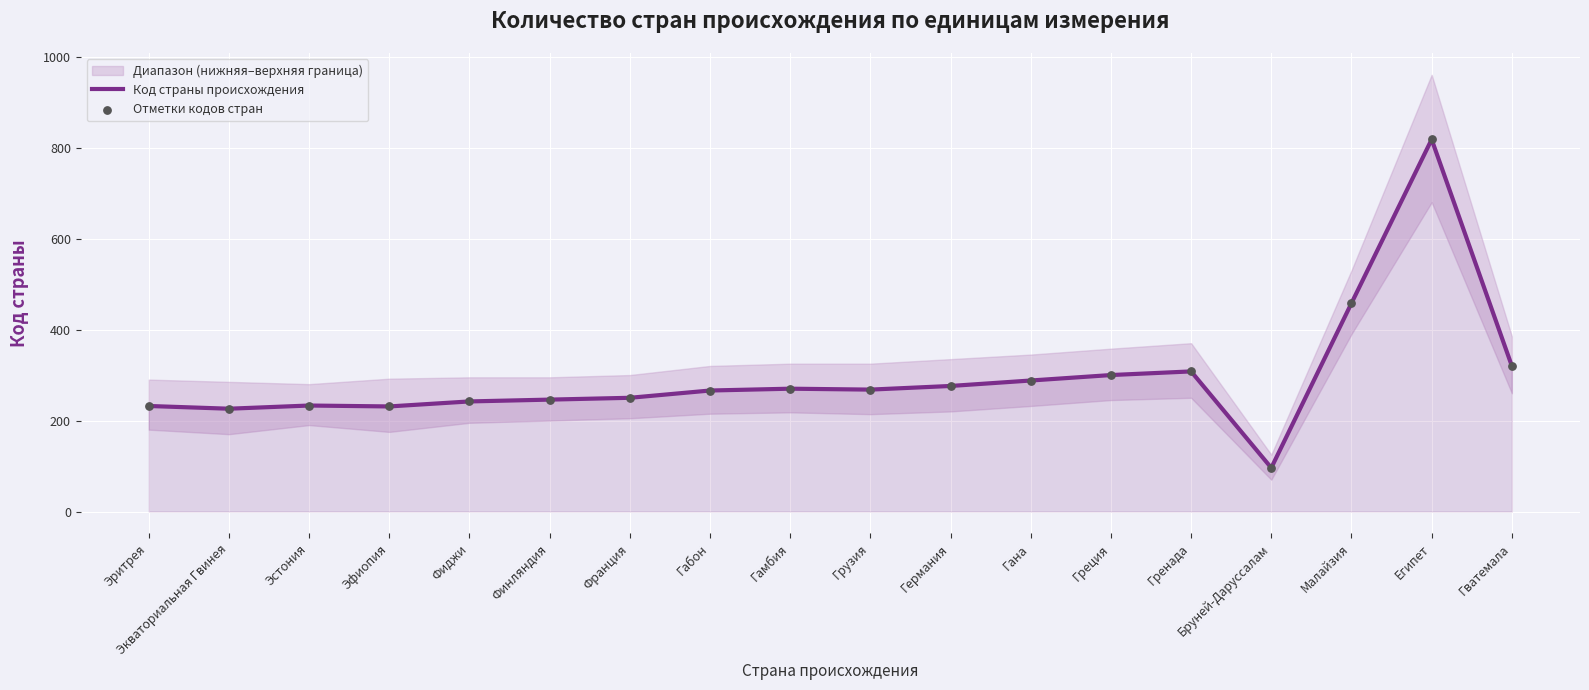

Which series contains the highest Y value?

Код страны происхождения